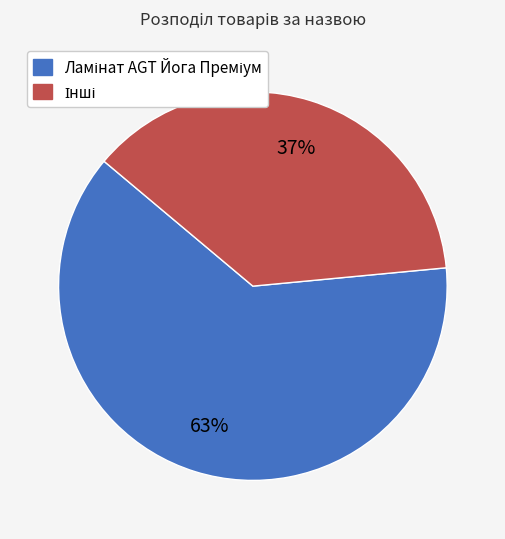

Is there a majority slice in this chart?

Yes